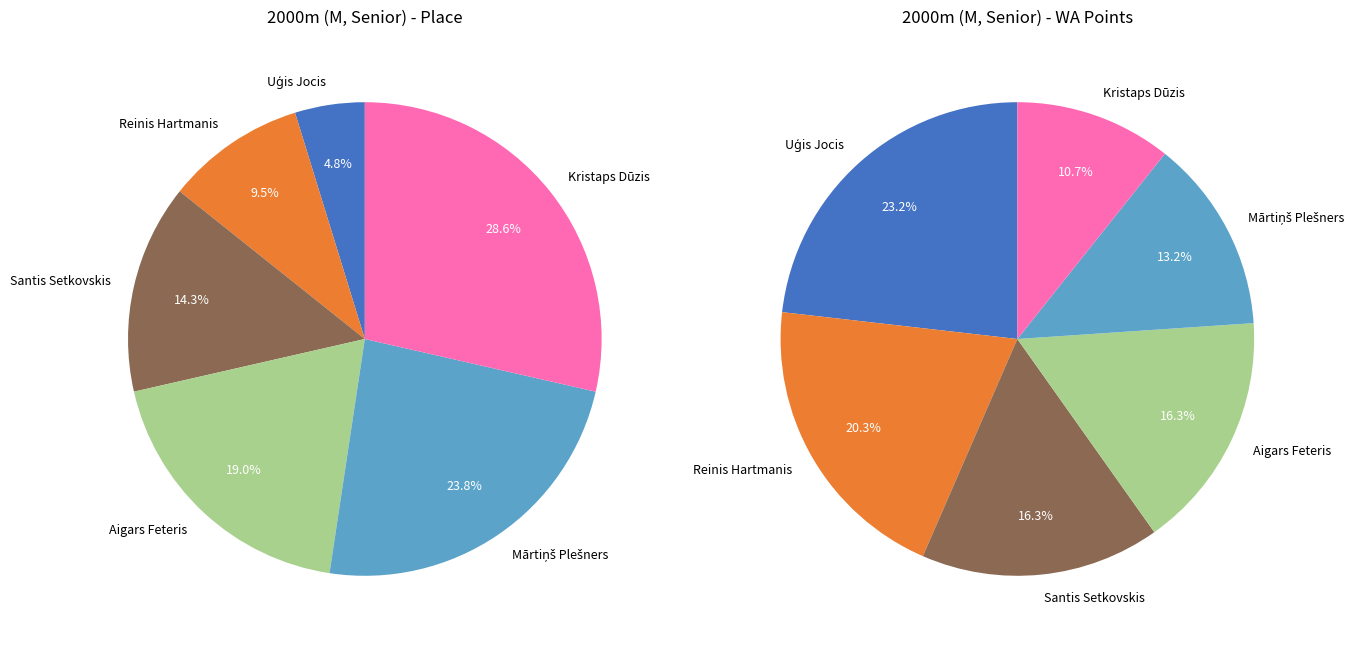

How many segments does this pie chart have?

6